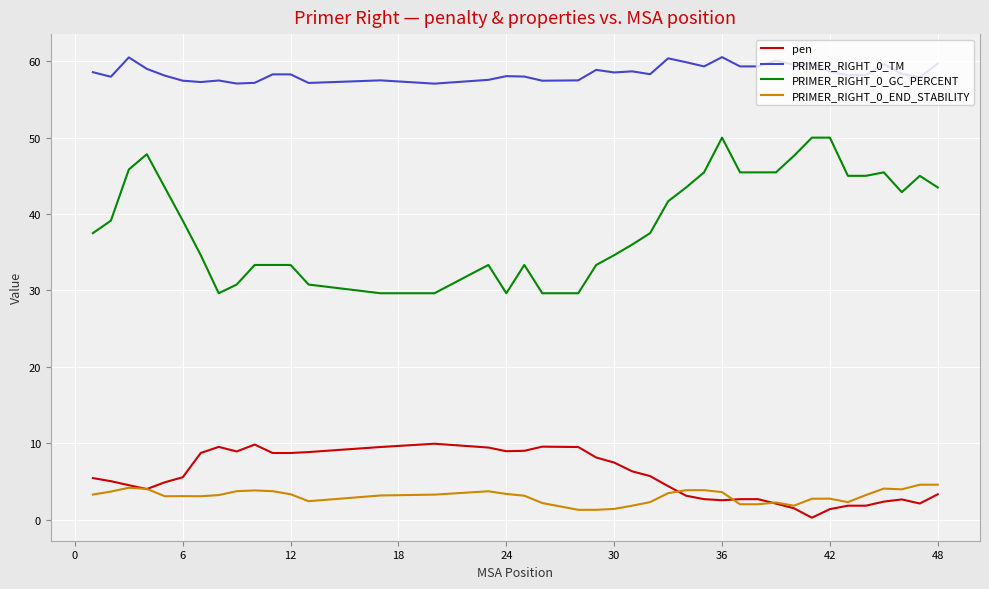

What is the difference between the second highest and second lowest values in the PRIMER_RIGHT_0_END_STABILITY series?

3.3